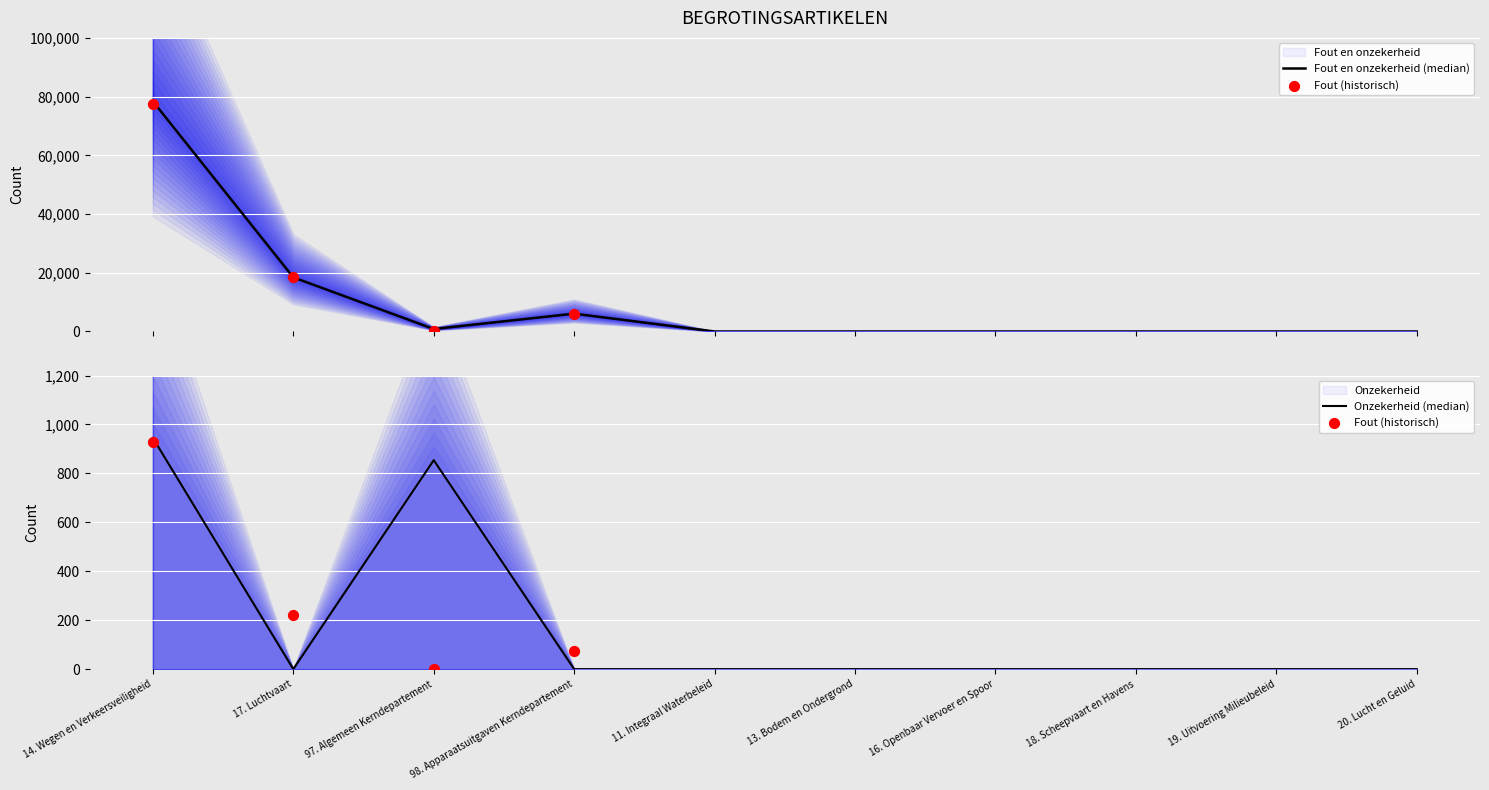

Is the value of Fout en onzekerheid at 11. Integraal Waterbeleid greater than the value of Onzekerheid at 98. Apparaatsuitgaven Kerndepartement?

No